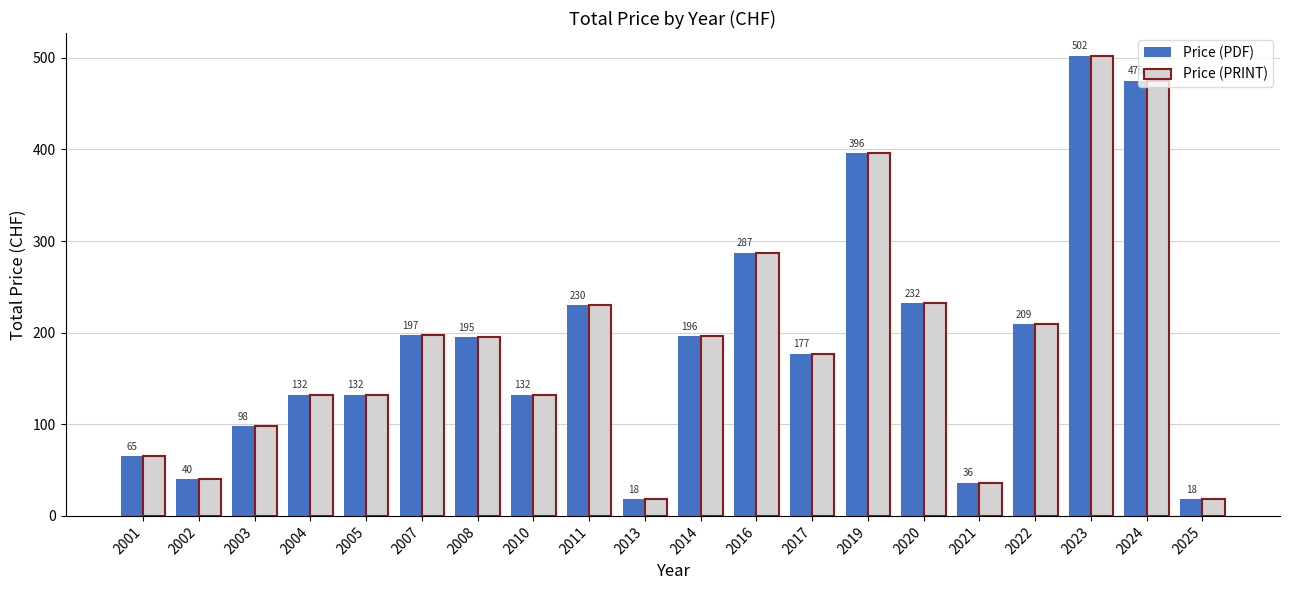

How many bars are there in each group?

2